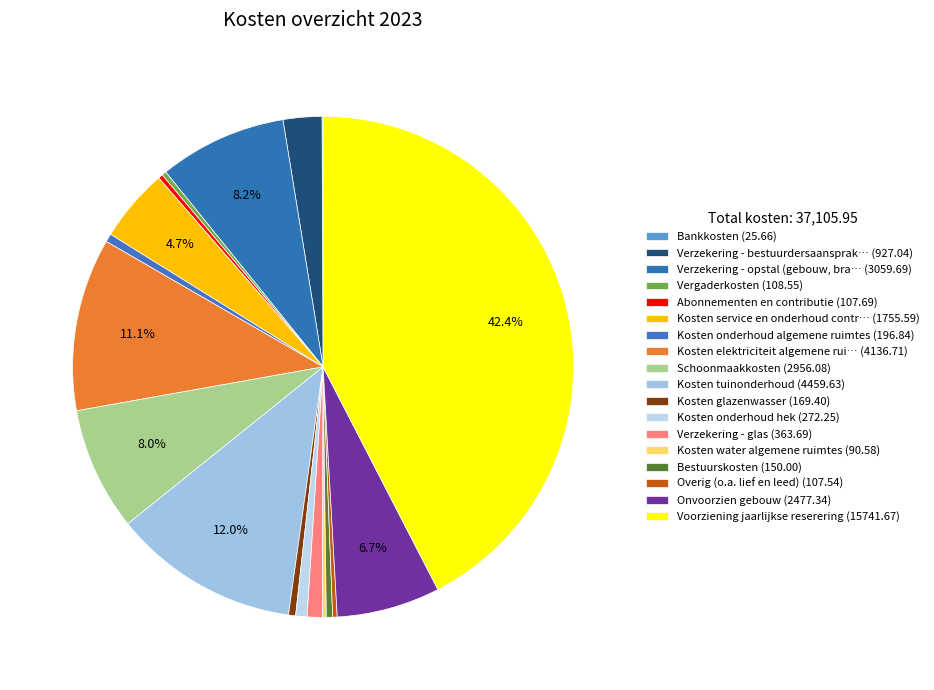

Count the number of slices in the pie.

18